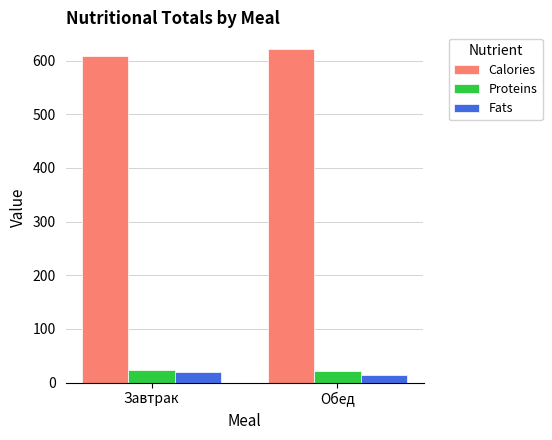

What is the difference between the highest and lowest values at Обед?

606.8